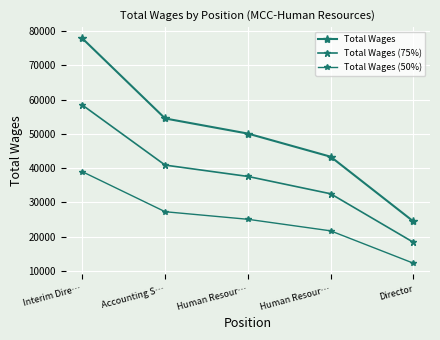

Which series changed the most between Human Resour… and Human Resour…?

Total Wages